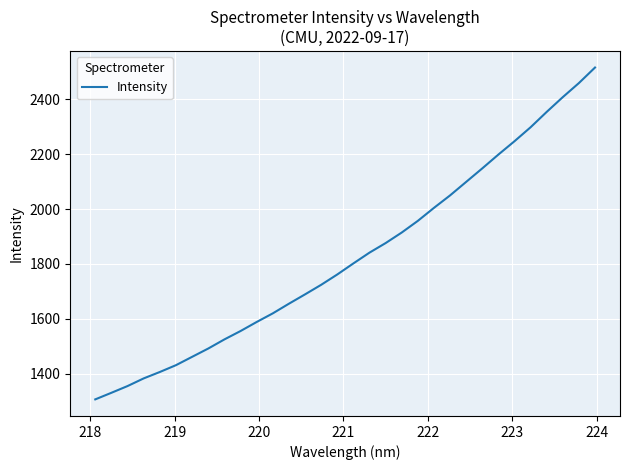

What is the greatest value displayed?

2515.8